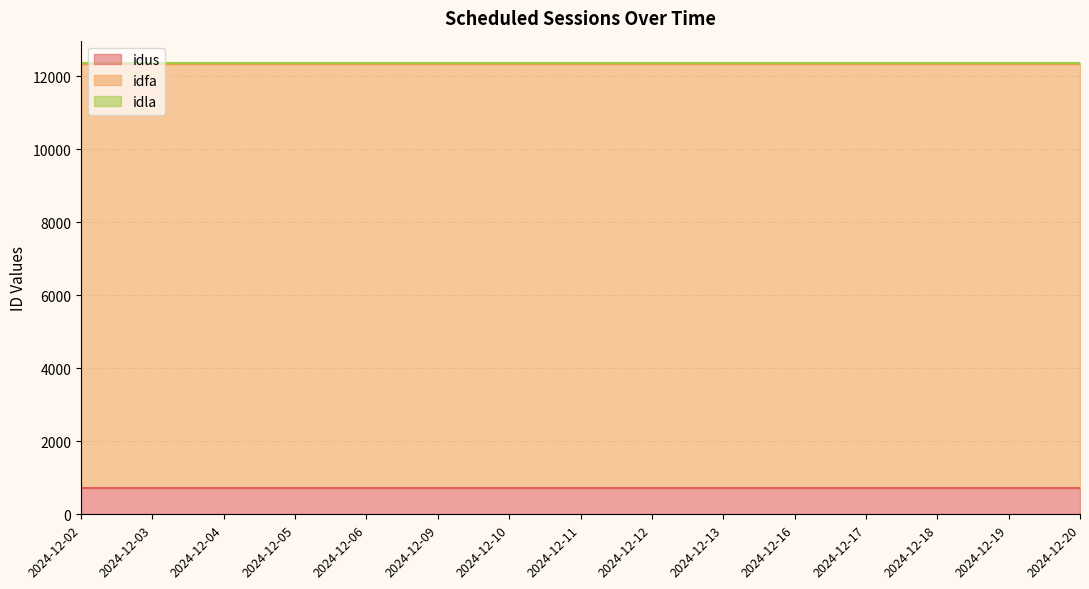

At which label is idus closest to 719?

2024-12-02